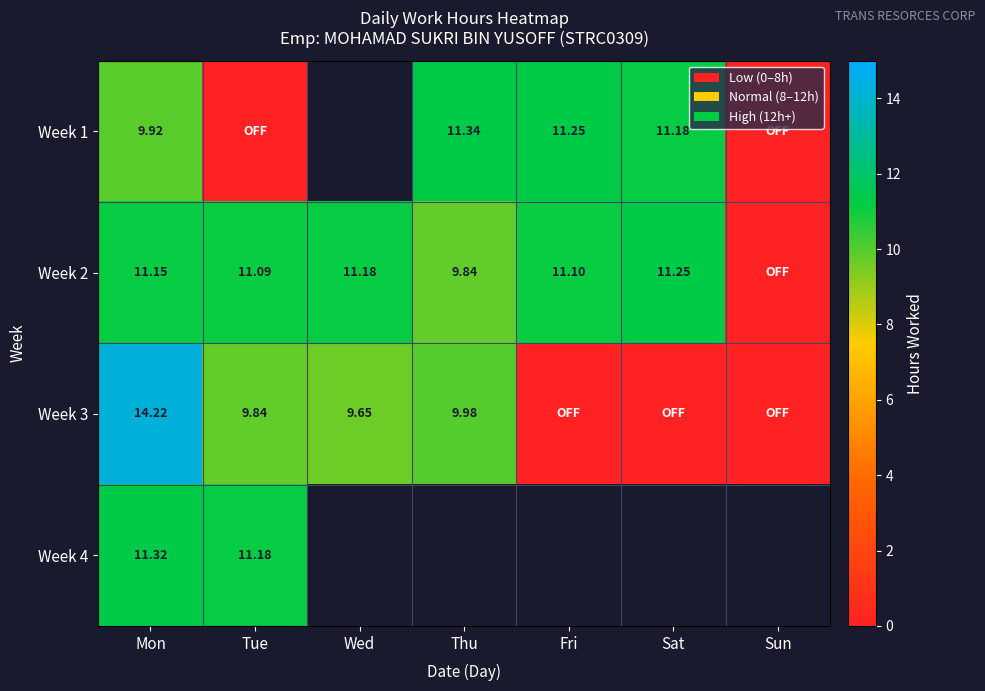

What is the sum of all Week 3 values?

43.7